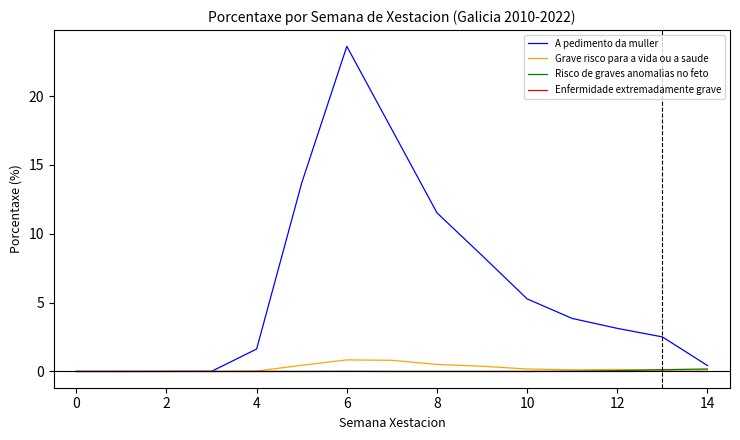

What is the difference between the maximum and minimum values in the Risco de graves anomalias no feto series?

0.2